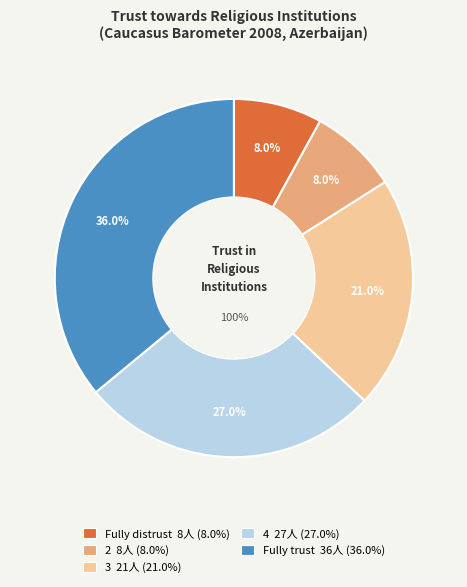

Rank the categories by value from highest to lowest.

Fully trust, 4, 3, Fully distrust, 2